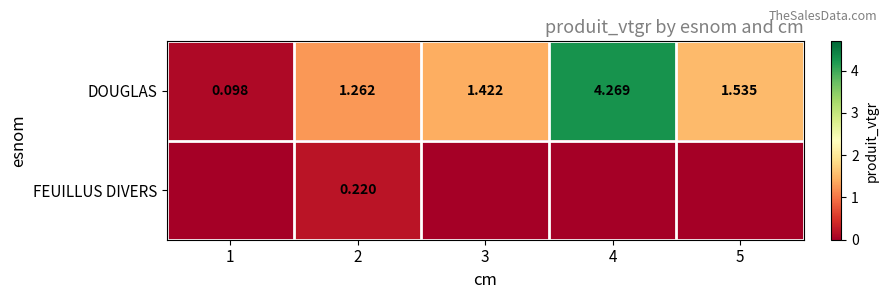

Which series has the widest spread of values?

DOUGLAS